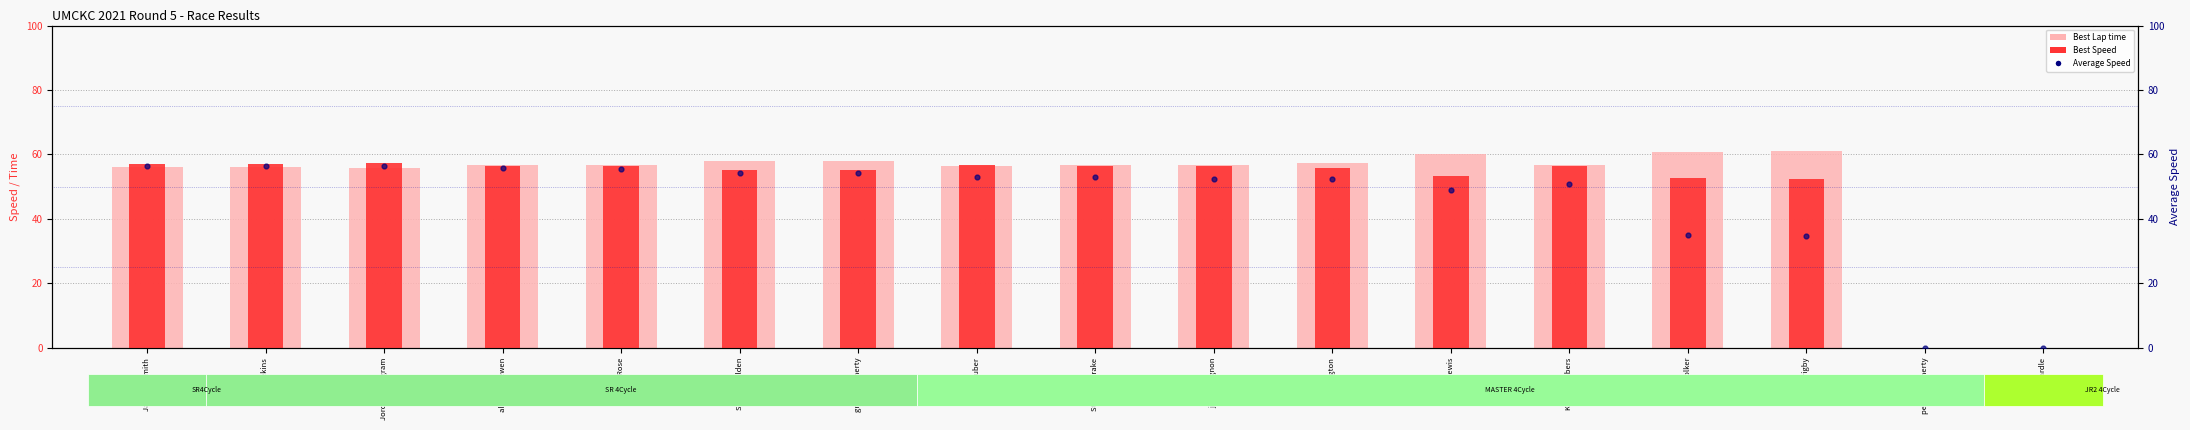

Which series reaches the minimum Y coordinate?

Best Lap time